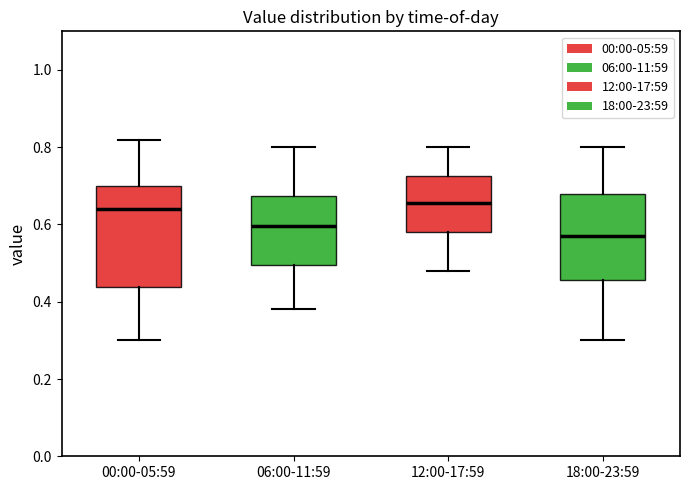

Reading left to right, transcribe this box plot: for each box, give where its median line is, the range the box spans, and where its two whiskers end, as read against the y-axis. The values are not printed on the chart, so give them approximately, as read against the axis.

00:00-05:59: median 0.64, box 0.44 to 0.70, whiskers 0.30 to 0.82
06:00-11:59: median 0.60, box 0.50 to 0.68, whiskers 0.38 to 0.80
12:00-17:59: median 0.66, box 0.58 to 0.72, whiskers 0.48 to 0.80
18:00-23:59: median 0.58, box 0.46 to 0.68, whiskers 0.30 to 0.80